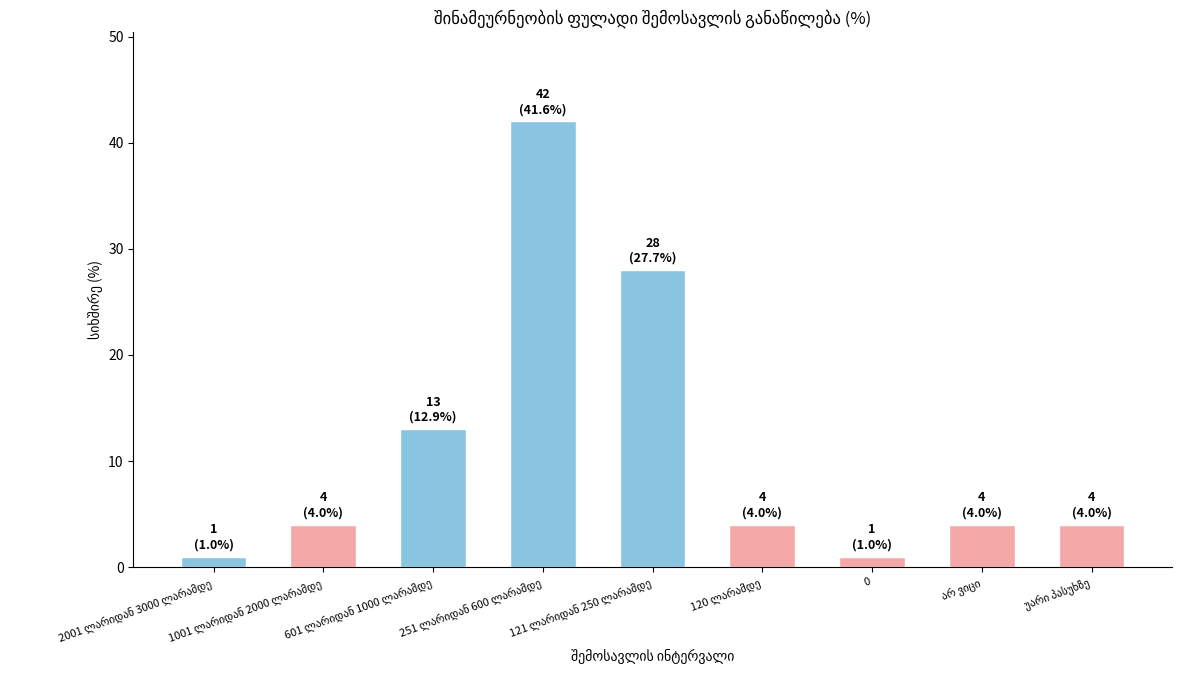

What is the difference between the maximum and second lowest values?

41